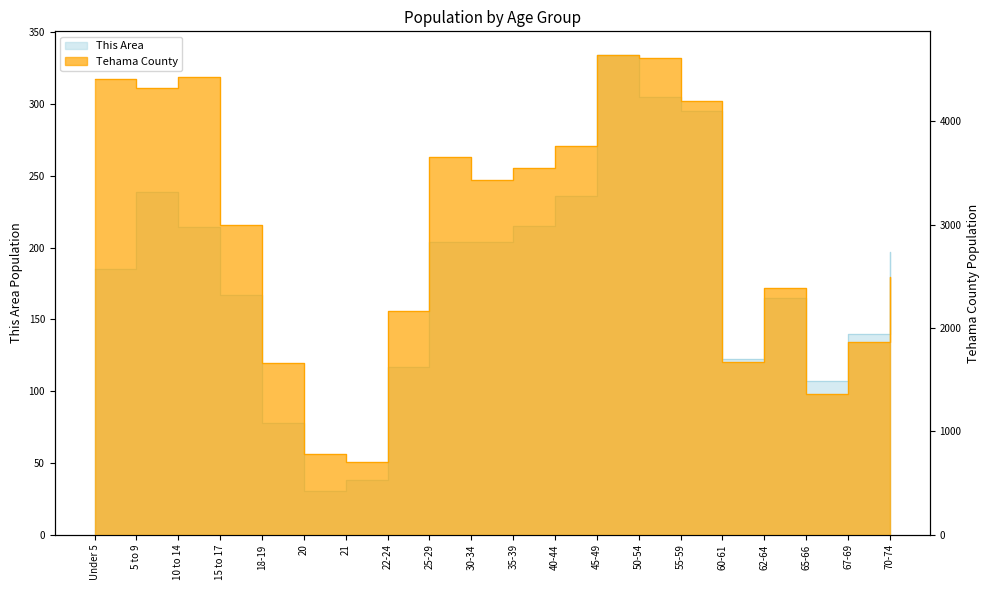

Which has a higher value, 40-44 or 67-69?

40-44